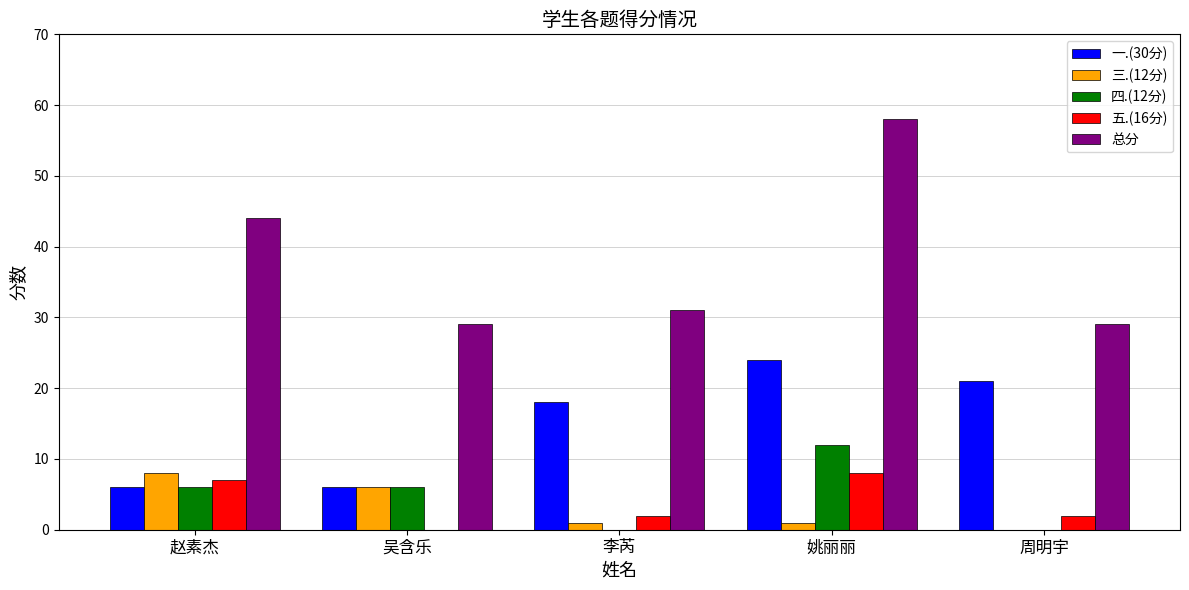

How many values in 三.(12分) are above zero?

4